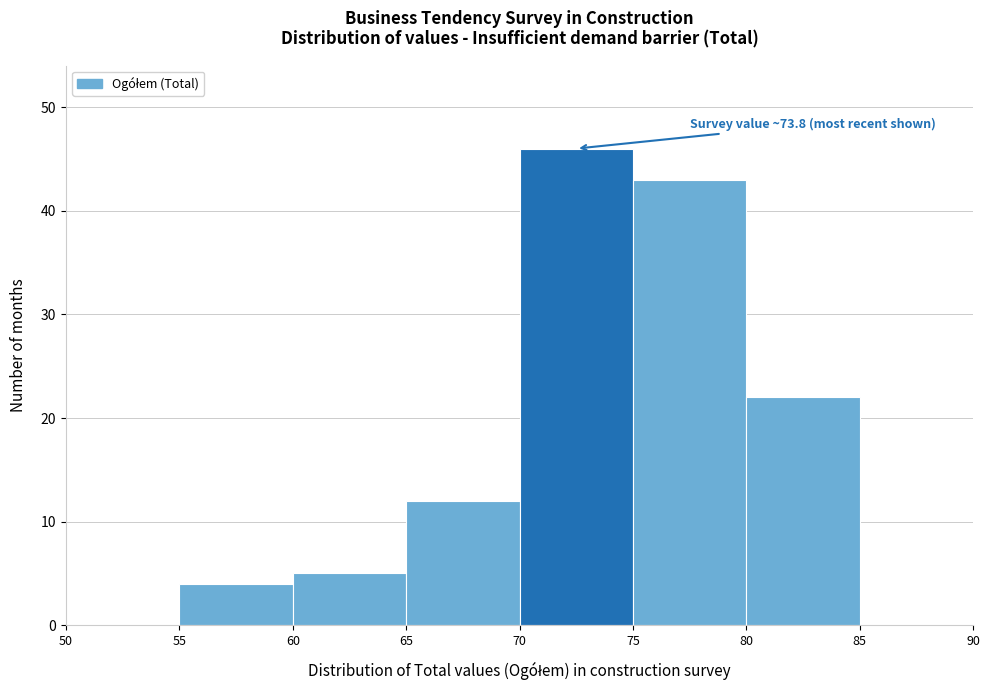

Which range on the x-axis has the tallest bar?

70 to 75